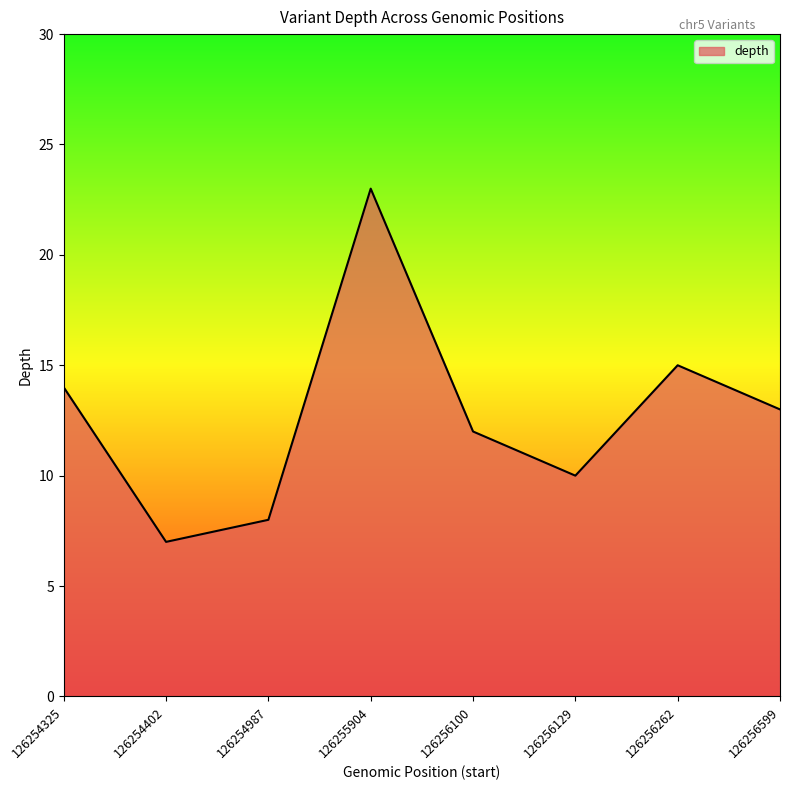

The value at 126255904 is 23. True or false?

True